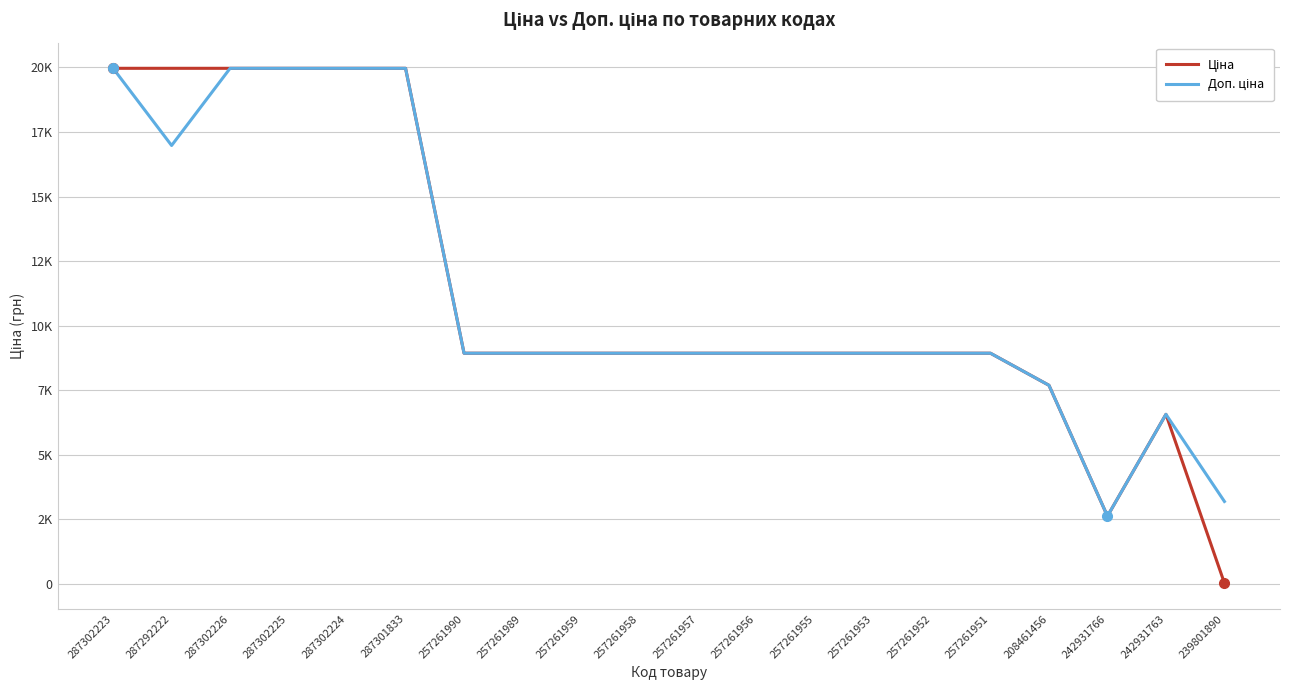

What is the difference between the highest and lowest values at 242931766?

0.5